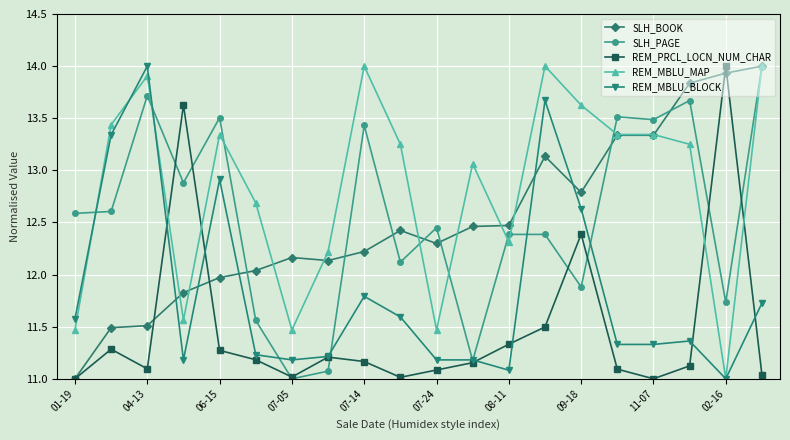

What is the greatest value displayed?

14.0